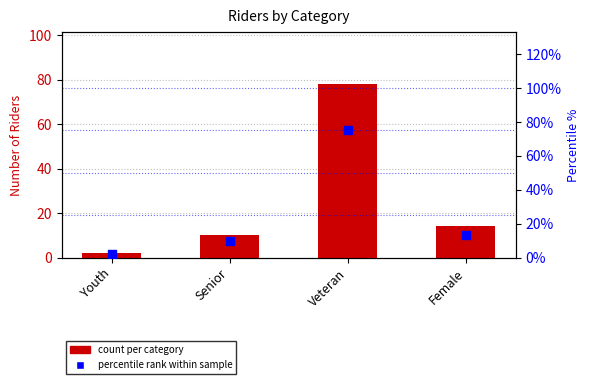

Which series reaches the minimum Y coordinate?

percentile rank within sample